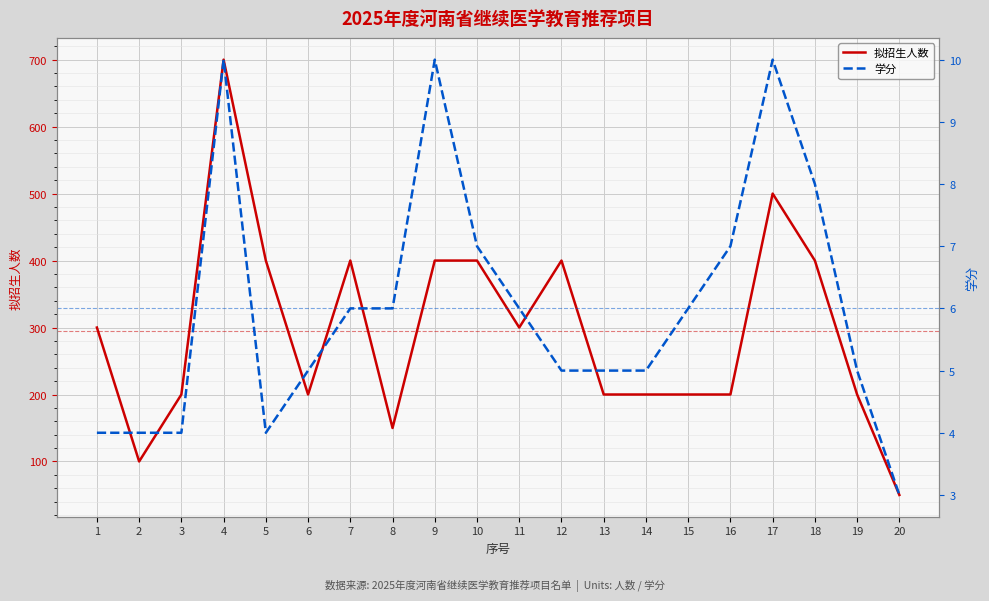

Where is the first local maximum for 拟招生人数?

4